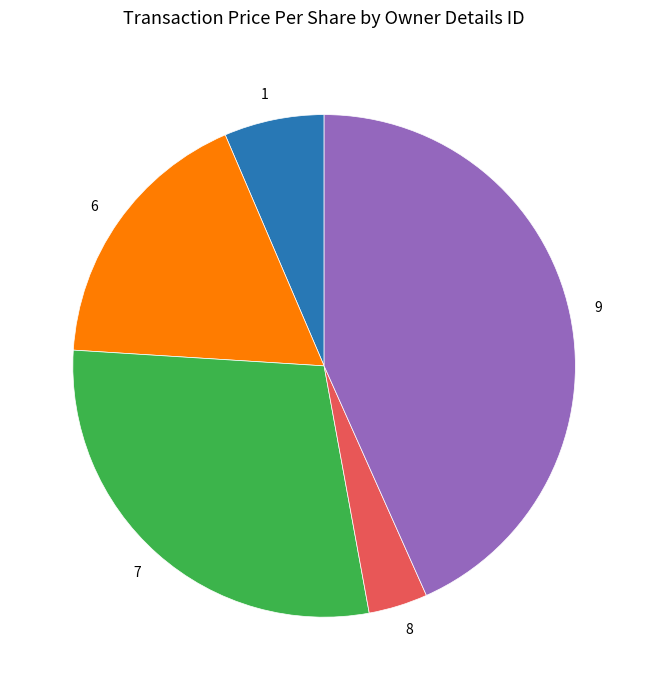

Do 9 and 6 together represent more than half of the pie?

Yes